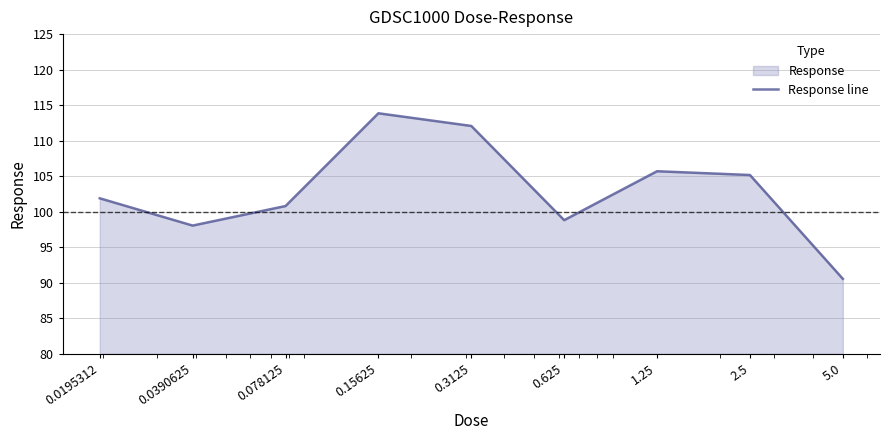

At which category does the data reach its first local valley?

0.0390625